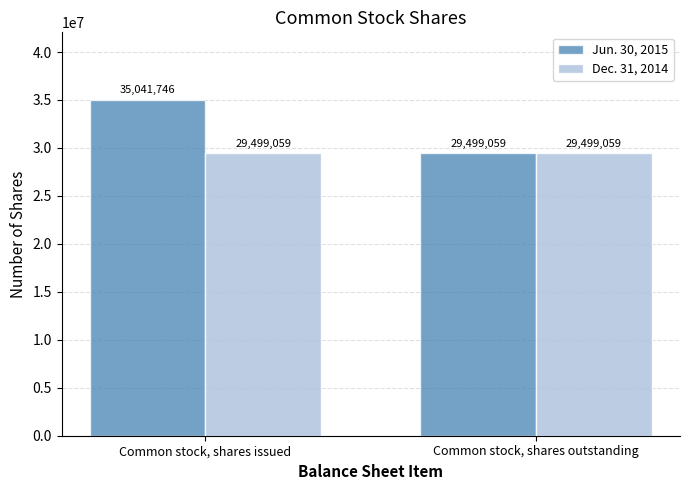

What is the highest value of the Jun. 30, 2015 series?

35041746